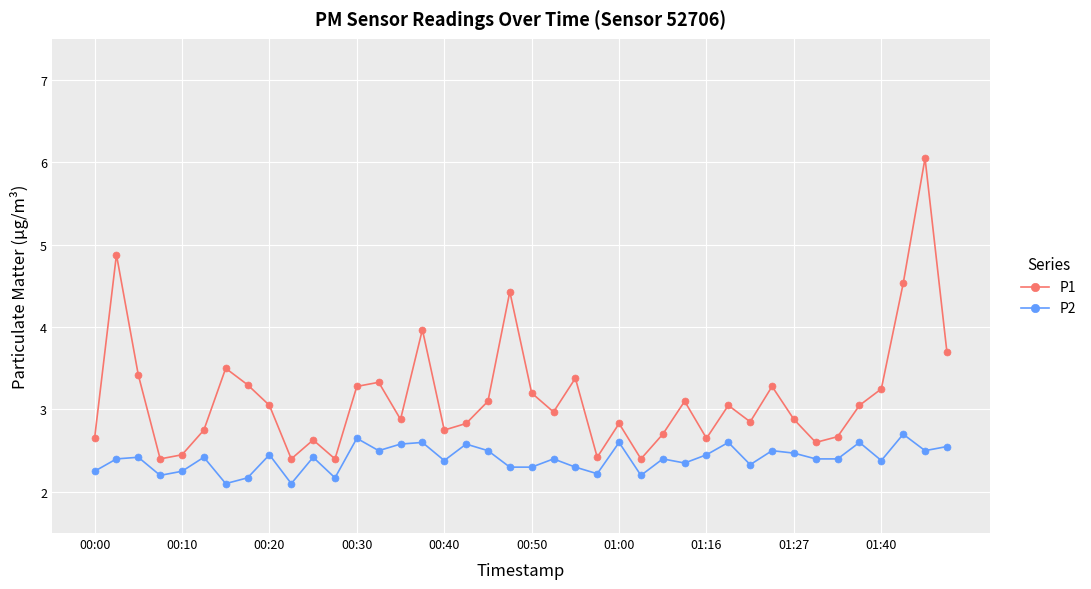

What is the sum of all P2 values?

96.1